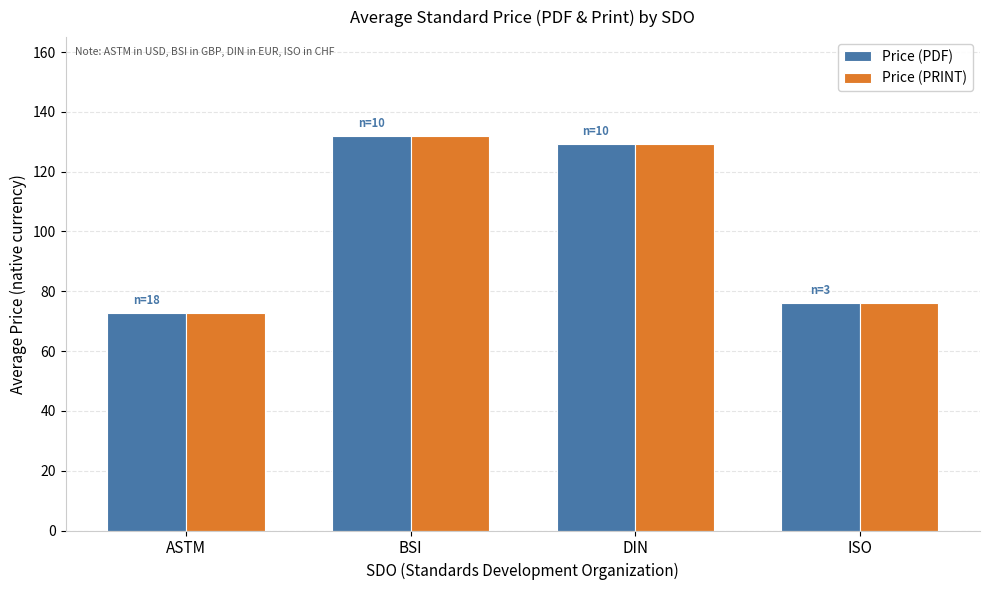

What is the average value of the Price (PDF) series?

102.5